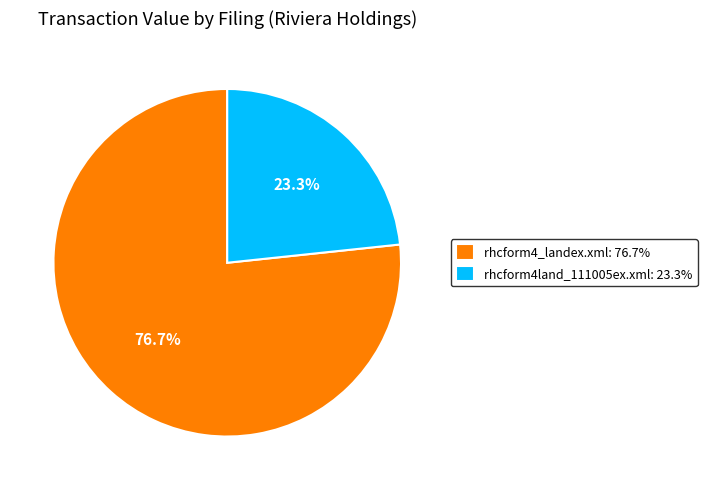

Approximately how many times larger is the value at rhcform4_landex.xml compared to rhcform4land_111005ex.xml?

3.3